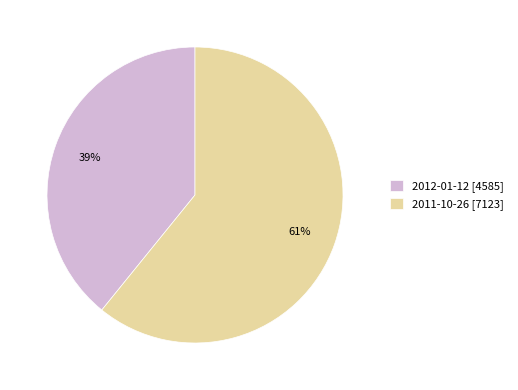

What percentage is the 2011-10-26 slice, to the nearest percent?

61%